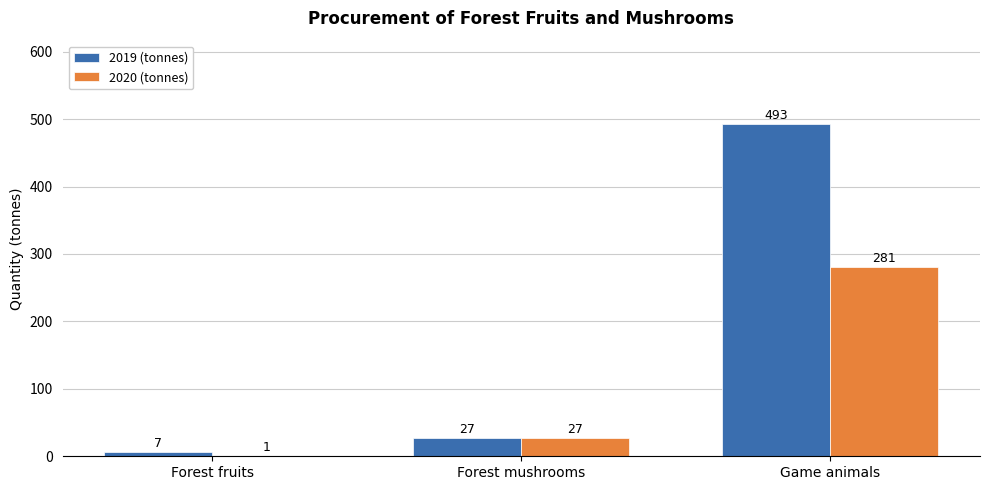

Reading left to right, list all the values displayed in this chart.

2019 (tonnes): 7	27	493
2020 (tonnes): 1	27	281